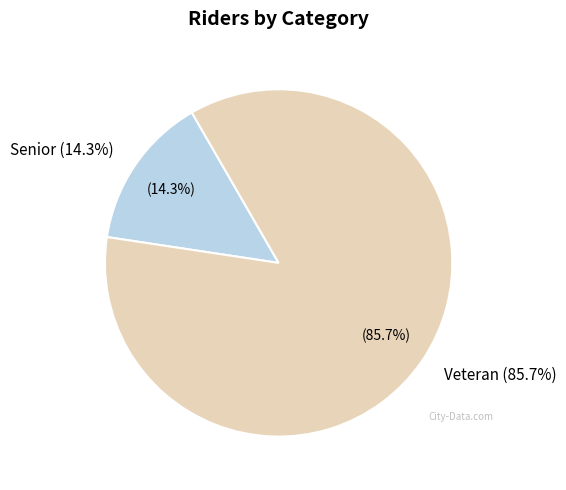

Combined, what portion of the pie is Veteran and Senior?

100.0%